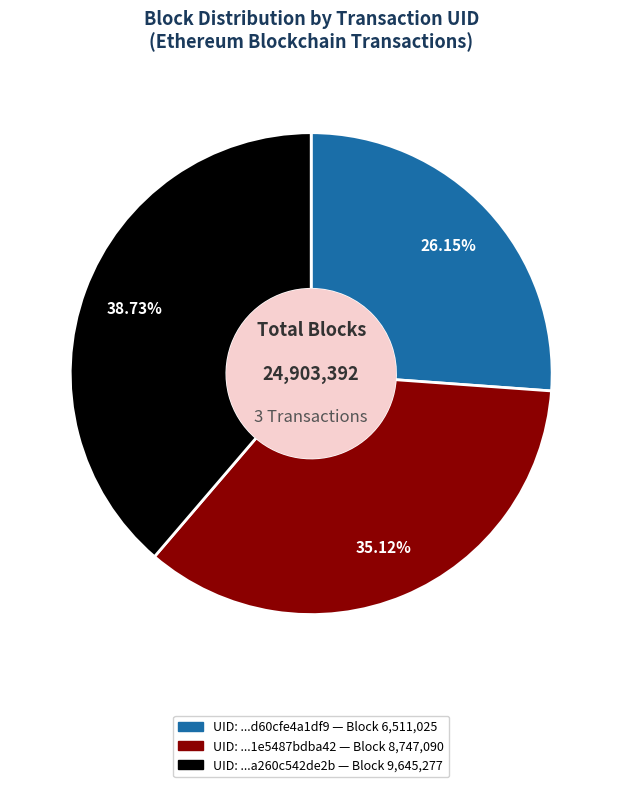

Is there any slice that represents more than half of the pie?

No